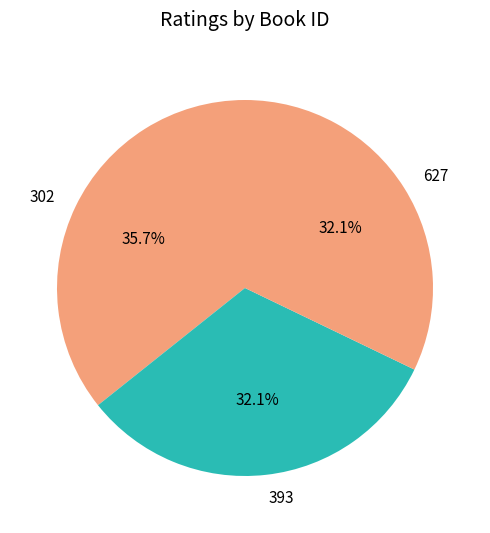

To the nearest percent, what portion does 302 represent?

36%